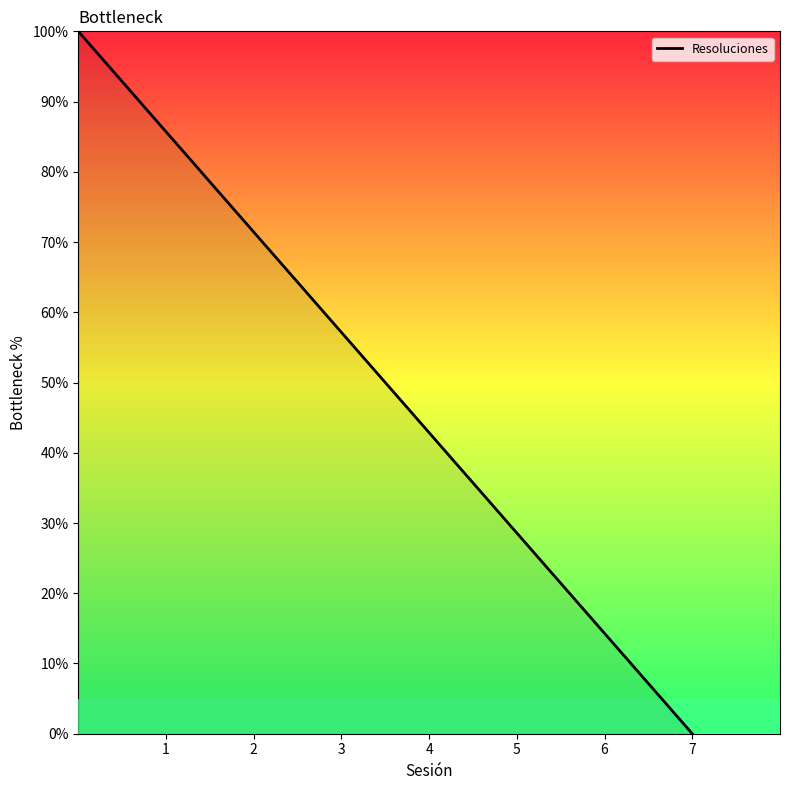

What is the maximum value shown in the chart?

100.0